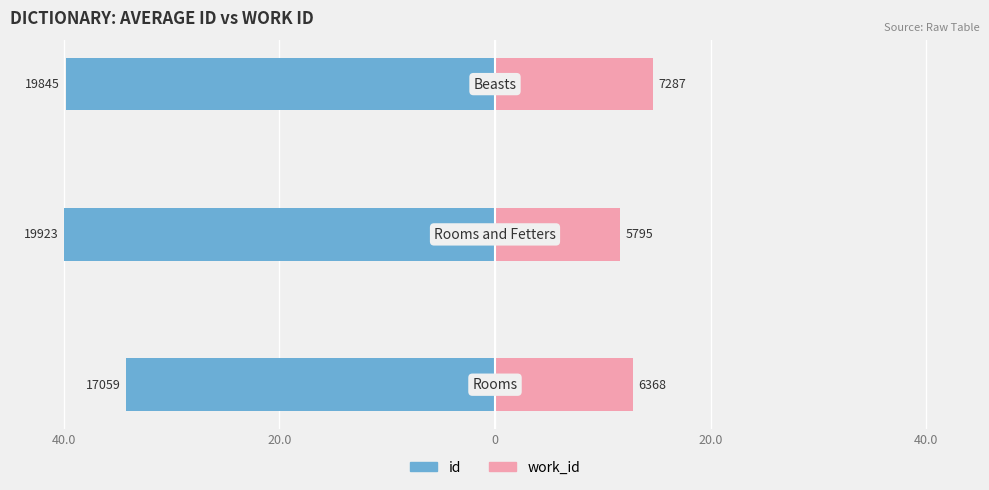

What is the sum of the work_id values at 20.0 and 0?

26.3